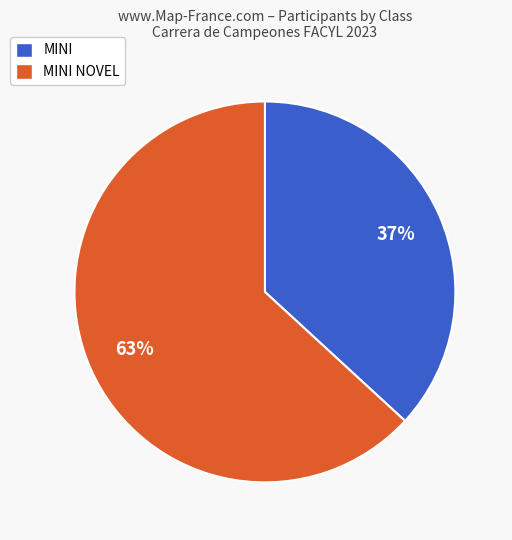

To the nearest percent, what is the average slice percentage?

50%